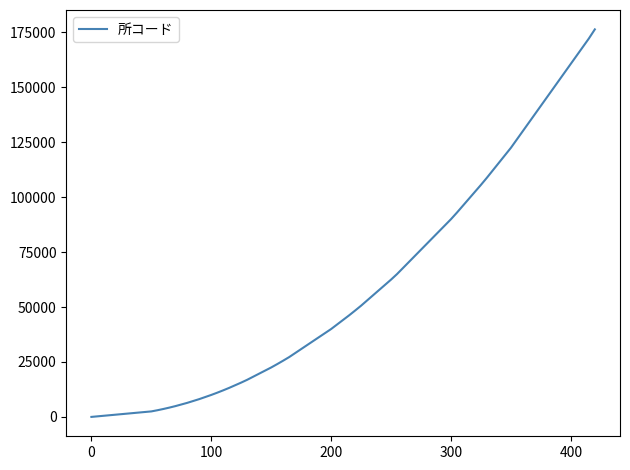

What is the difference between the maximum and minimum values?

176400